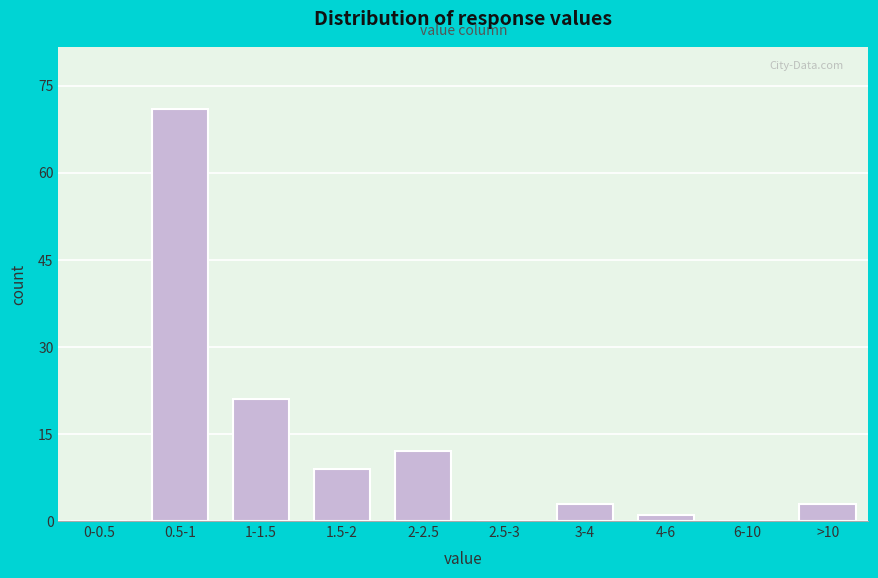

Reading left to right, extract all data points from this chart.

0-0.5=0	0.5-1=71	1-1.5=21	1.5-2=9	2-2.5=12	2.5-3=0	3-4=3	4-6=1	6-10=0	>10=3